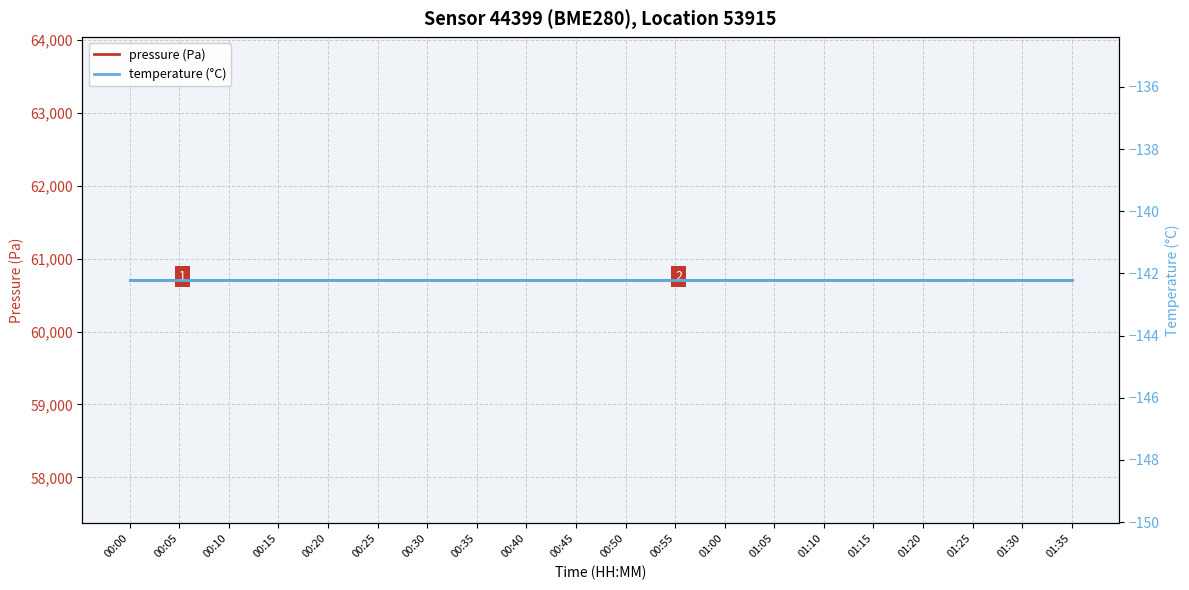

The temperature (°C) series shows -255.0 at 01:20. True or false?

False